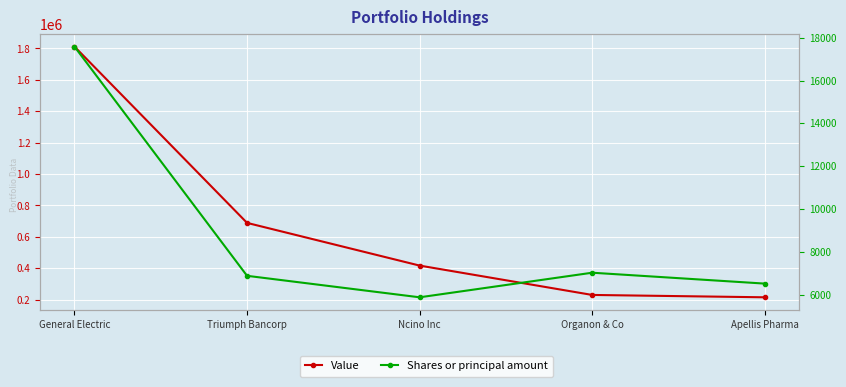

What are all the series names shown in the legend?

Value, Shares or principal amount